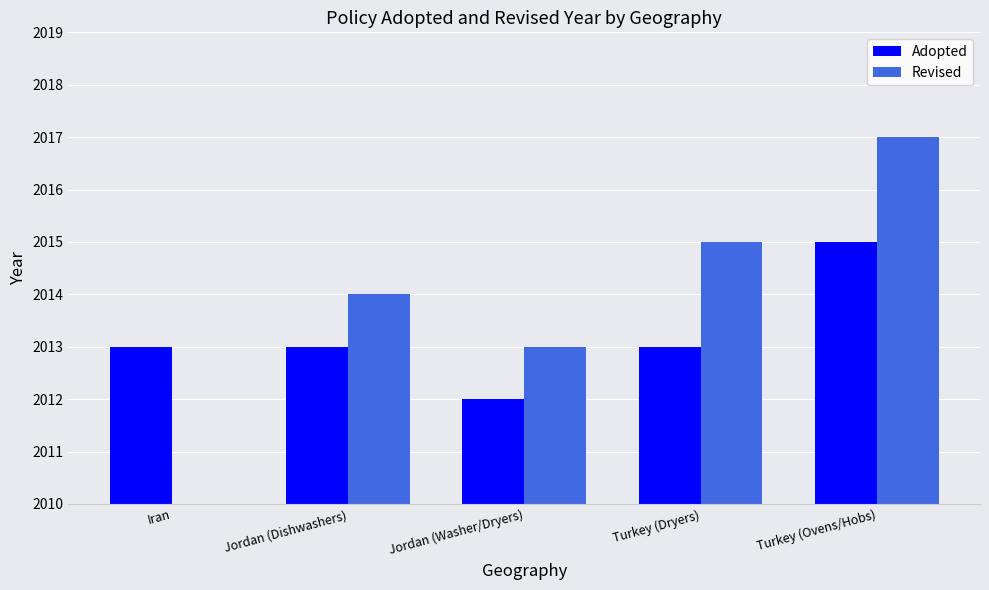

Is it true that Revised equals 2013 at Jordan (Washer/Dryers)?

True